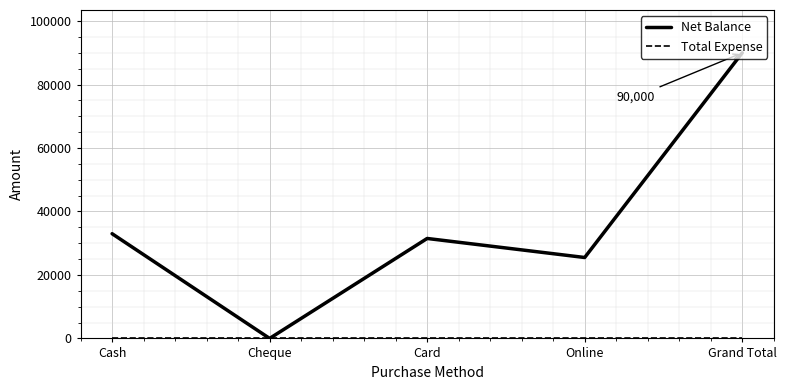

Is it true that Net Balance equals 50465 at Cash?

False